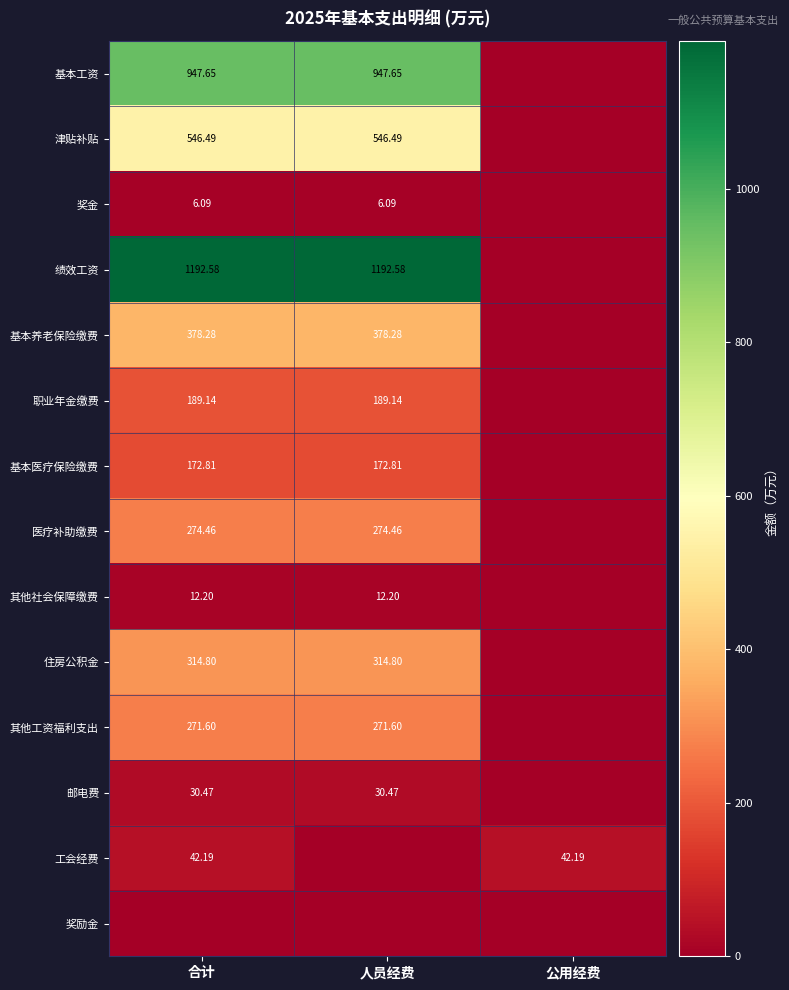

Which series has the largest total across all categories?

绩效工资